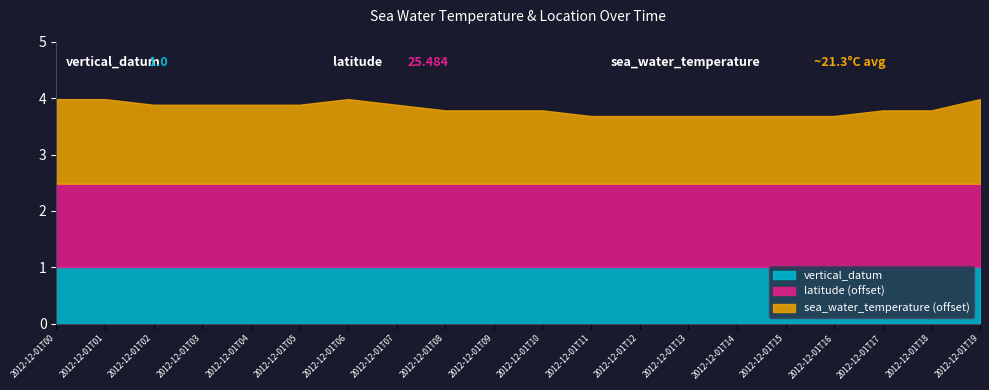

Which series has the largest total across all categories?

latitude